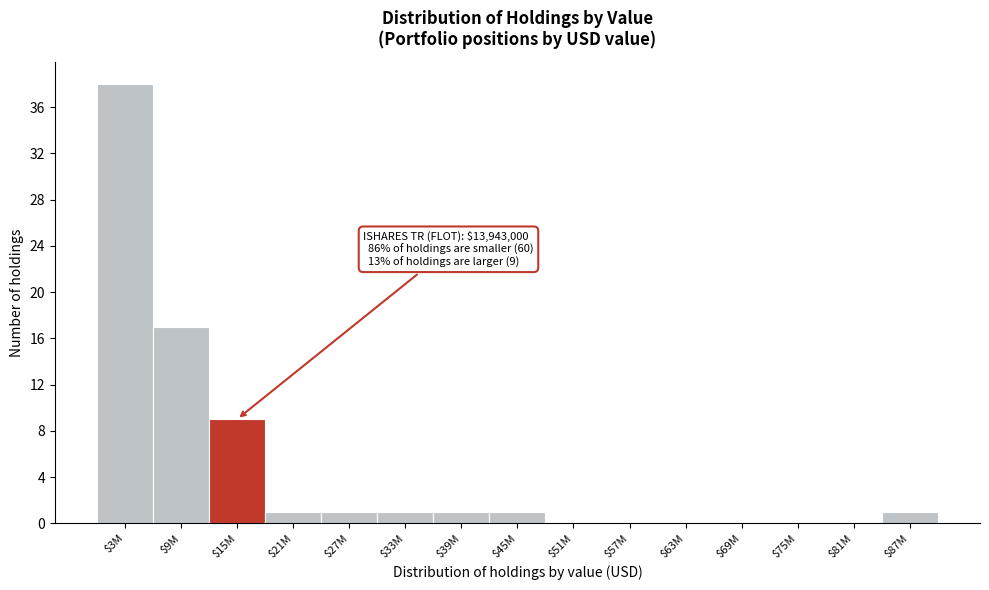

What is the sum of all values?

70